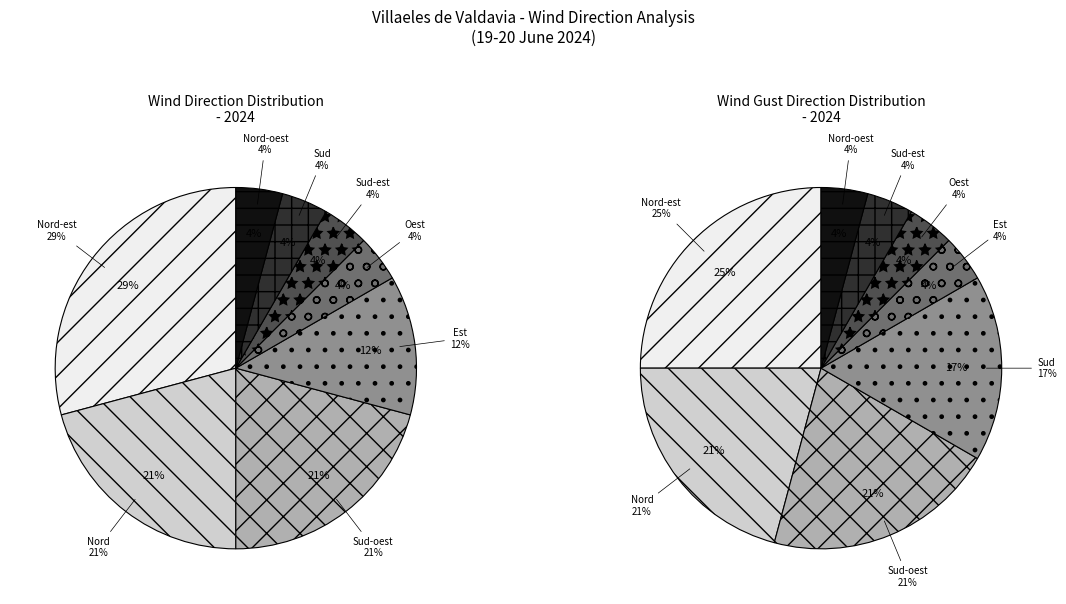

Does Sud-est represent more than half of the total?

No